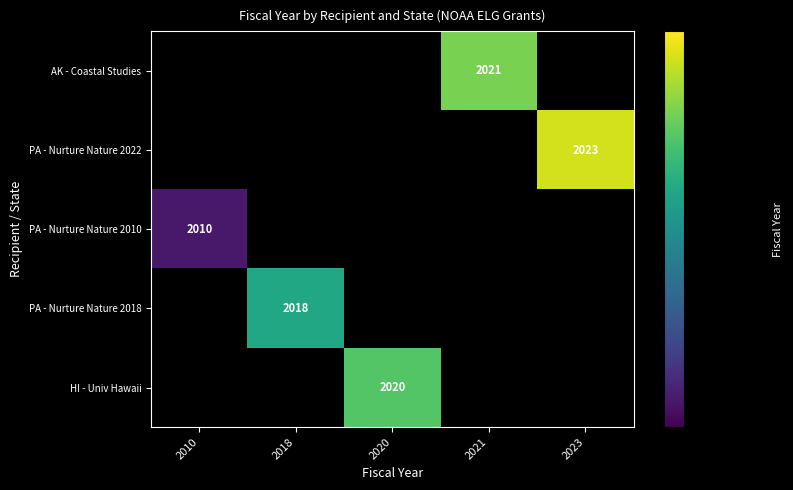

The HI - Univ Hawaii series shows 603 at 2020. True or false?

False